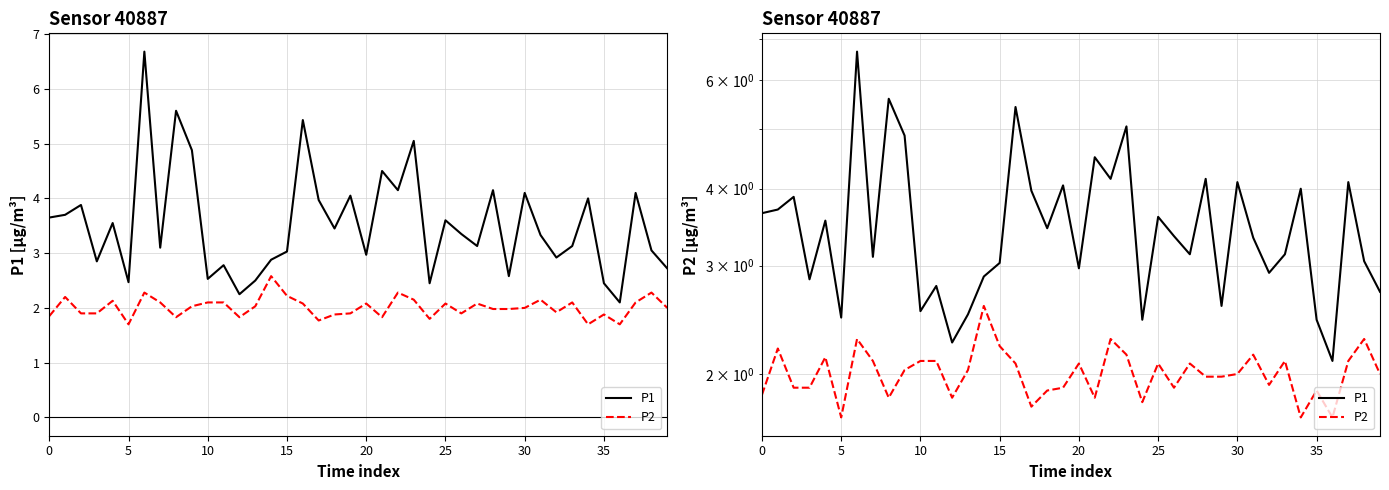

What are all the series names shown in the legend?

P1, P2